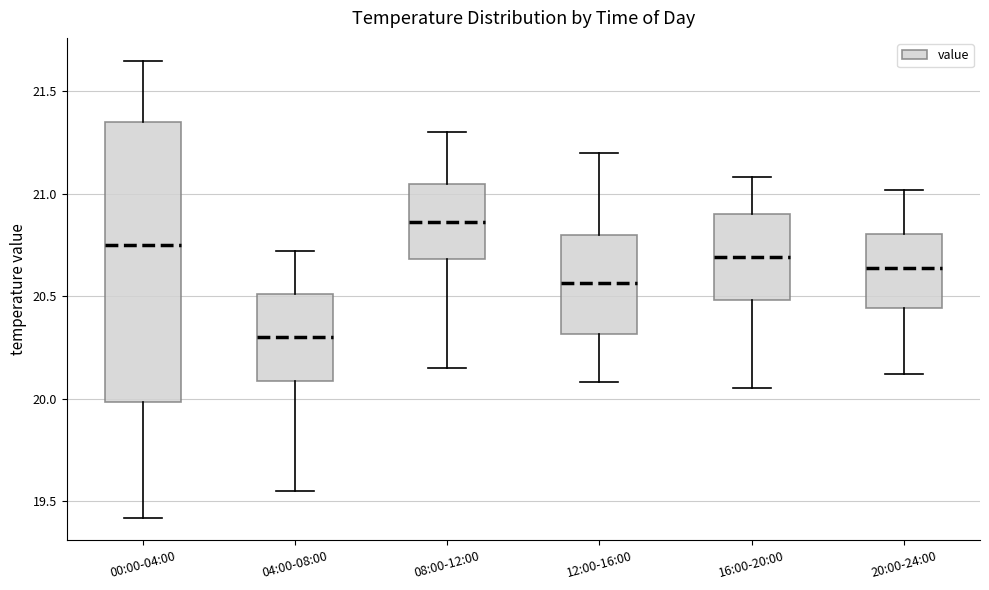

Where is the lower edge of the box for 08:00-12:00 on the y-axis? The values are not printed on the chart, so give them approximately, as read against the axis.

20.70